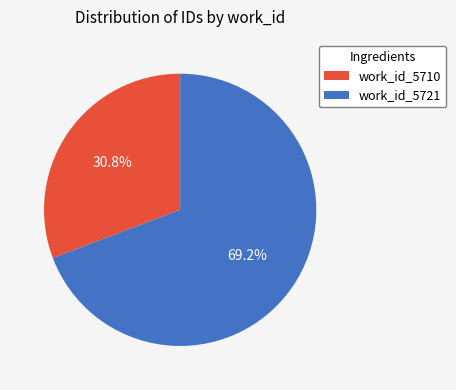

Approximately how many times larger is the value at work_id_5710 compared to work_id_5721?

0.4